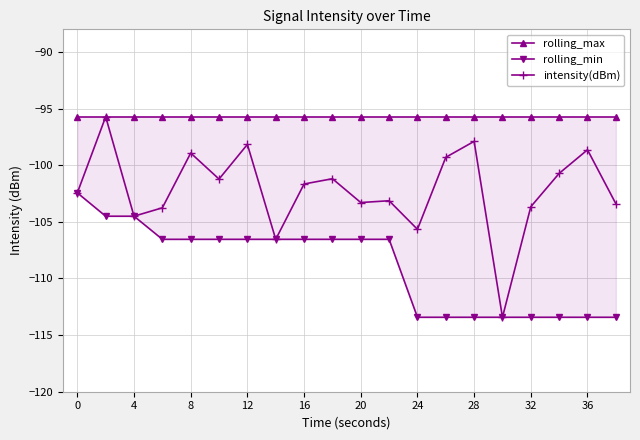

How many lines are shown in the chart?

3